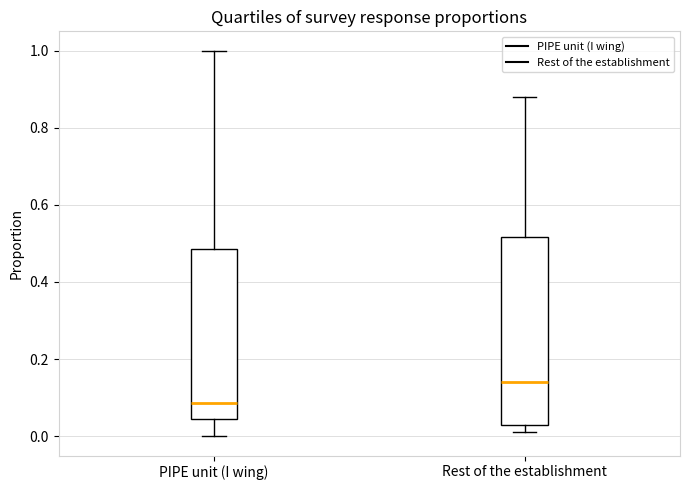

Reading left to right, transcribe this box plot: for each box, give where its median line is, the range the box spans, and where its two whiskers end, as read against the y-axis. The values are not printed on the chart, so give them approximately, as read against the axis.

PIPE unit (I wing): median 0.08, box 0.04 to 0.48, whiskers 0.00 to 1.00
Rest of the establishment: median 0.14, box 0.04 to 0.52, whiskers 0.02 to 0.88